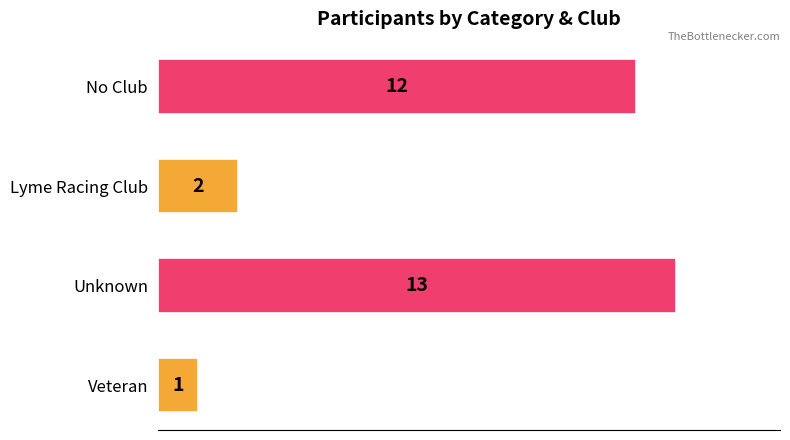

At which label is the value closest to 7?

Lyme Racing Club